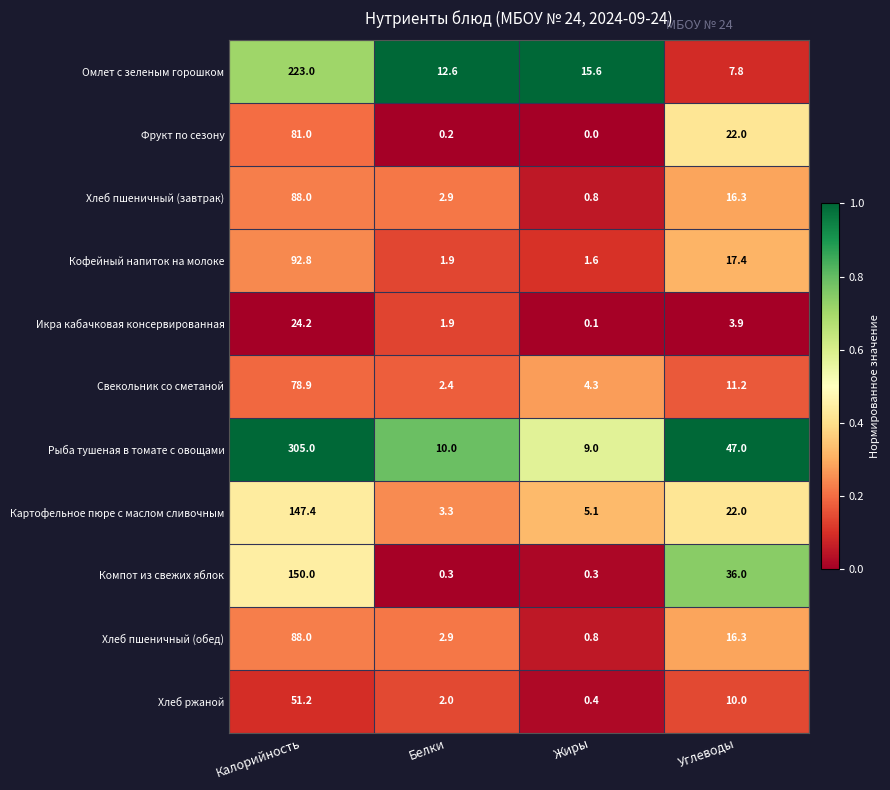

What is the difference between the Омлет с зеленым горошком values at Калорийность and Углеводы?

215.2